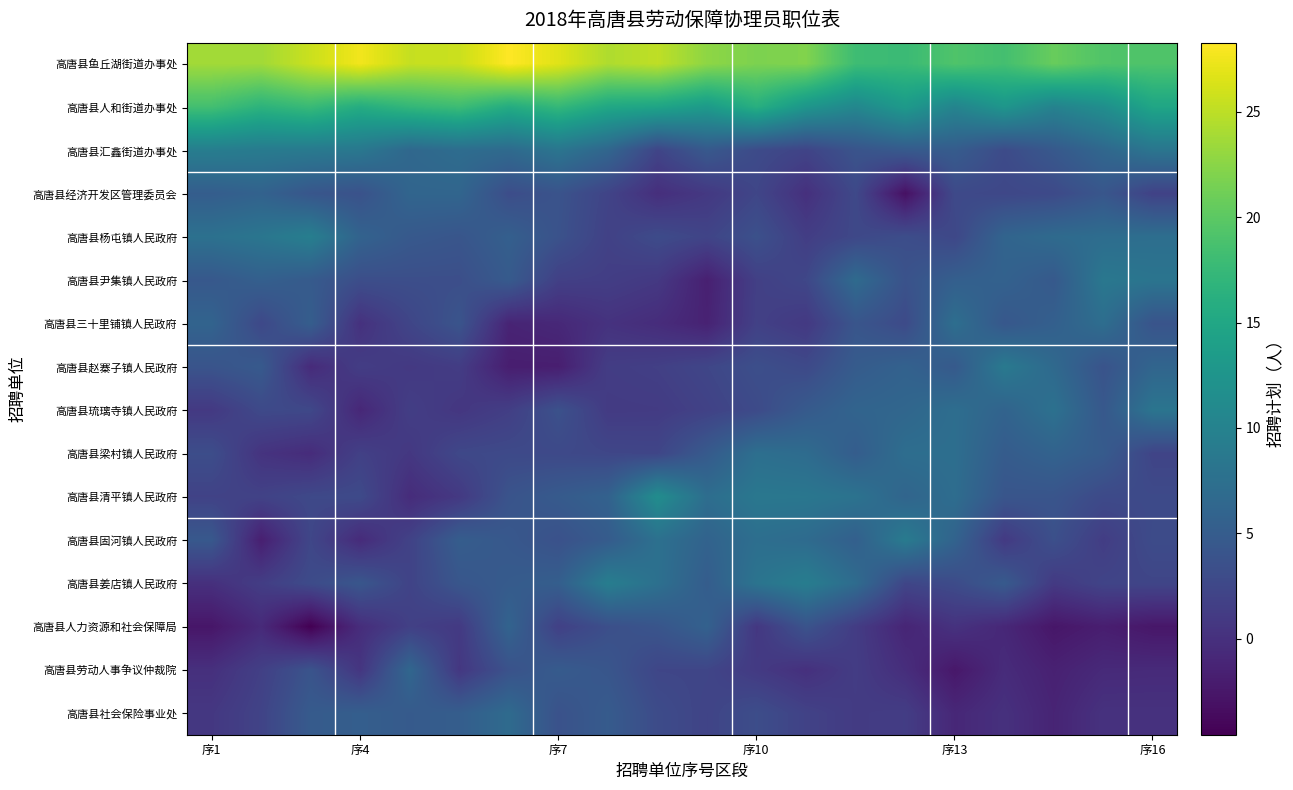

Which series has the largest total across all categories?

高唐县鱼丘湖街道办事处